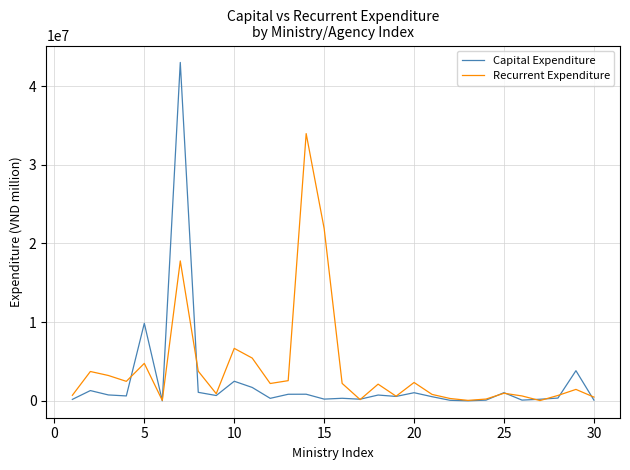

List the series in order of their peak value, lowest first.

Recurrent Expenditure, Capital Expenditure